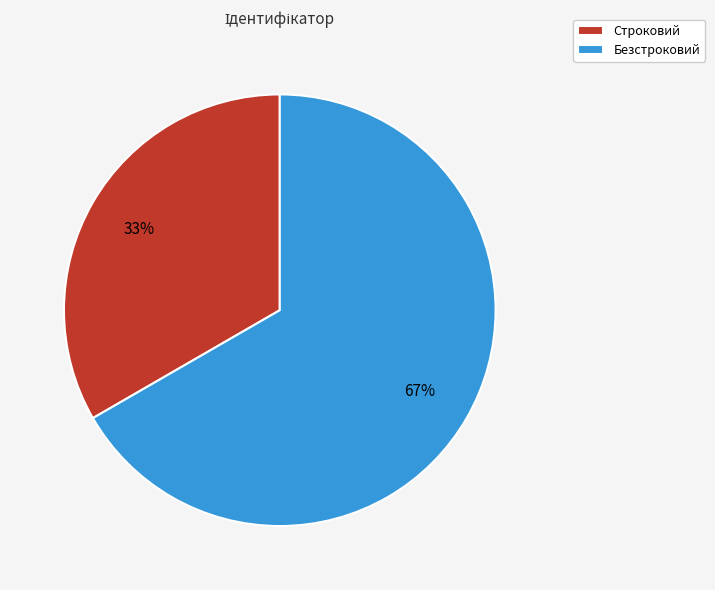

To the nearest percent, what portion does Строковий represent?

33%